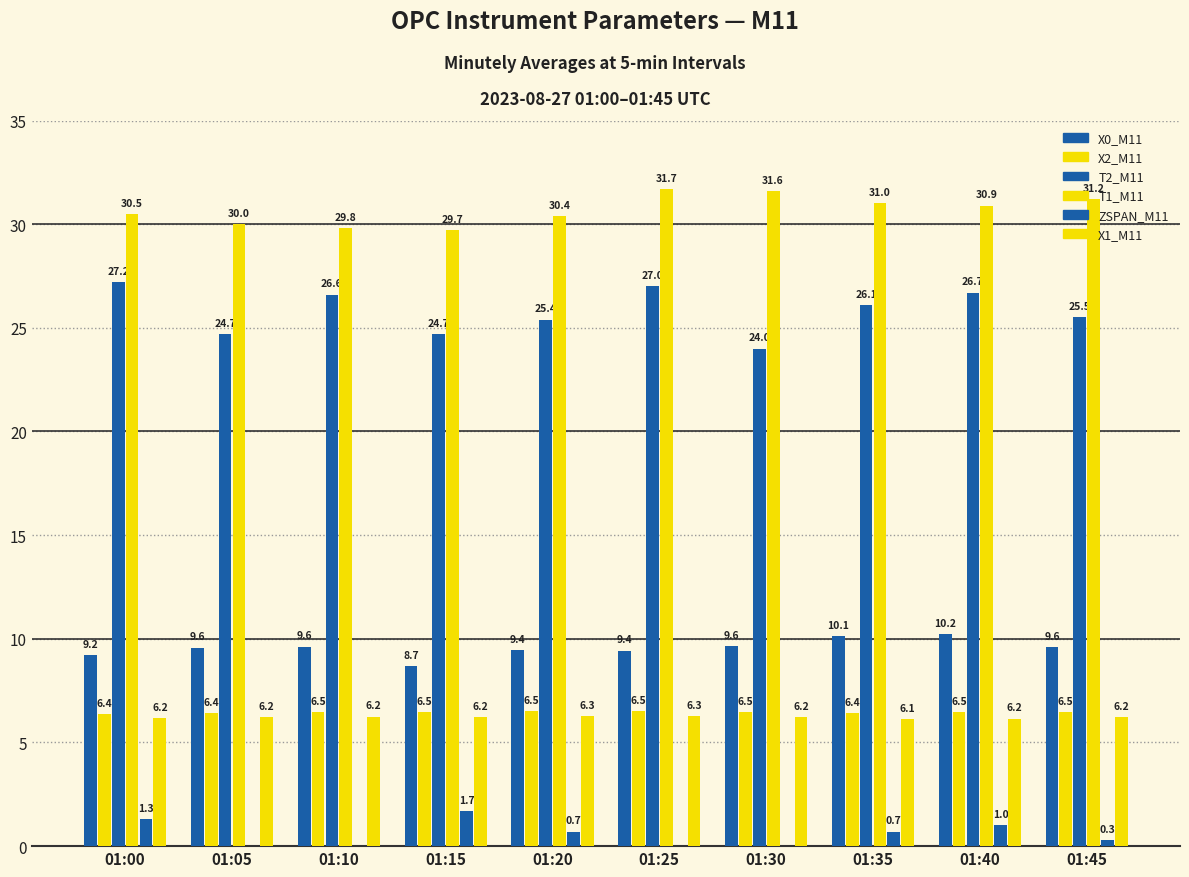

How many bars are there in total?

60